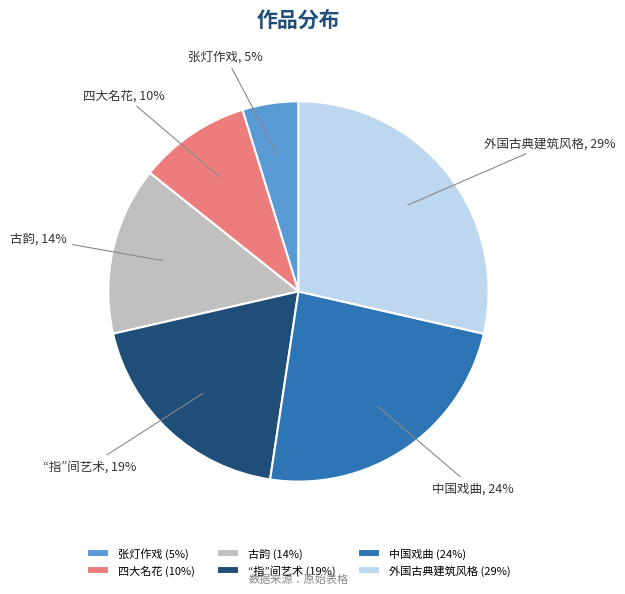

To the nearest percent, what percentage of the pie is 外国古典建筑风格?

29%